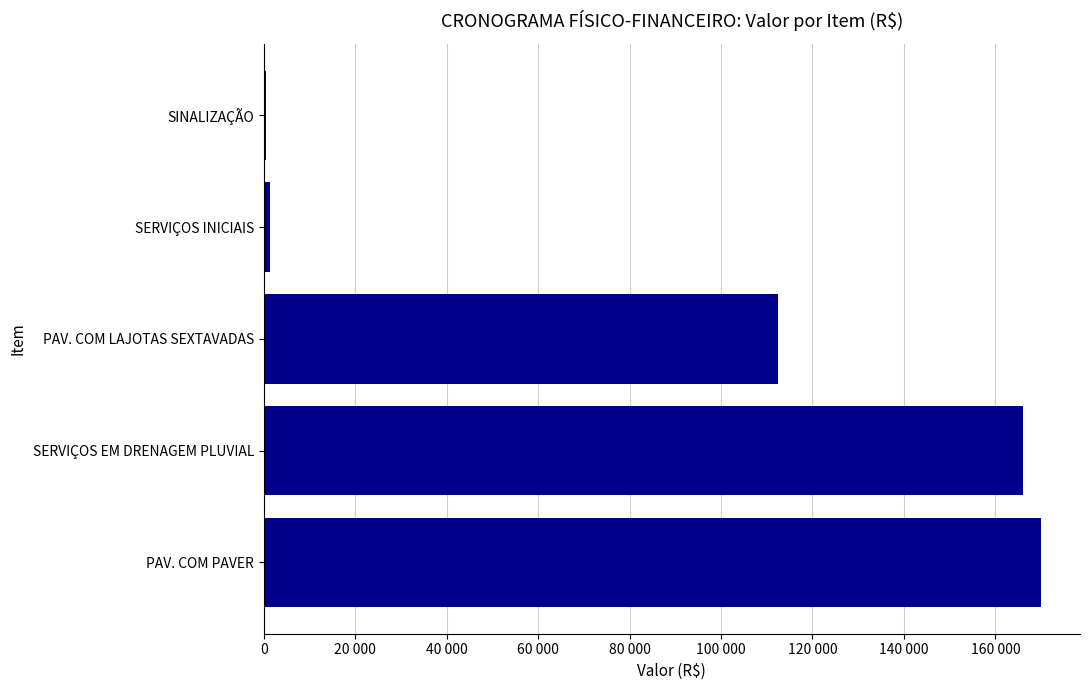

What is the difference between the maximum and minimum values?

169388.2